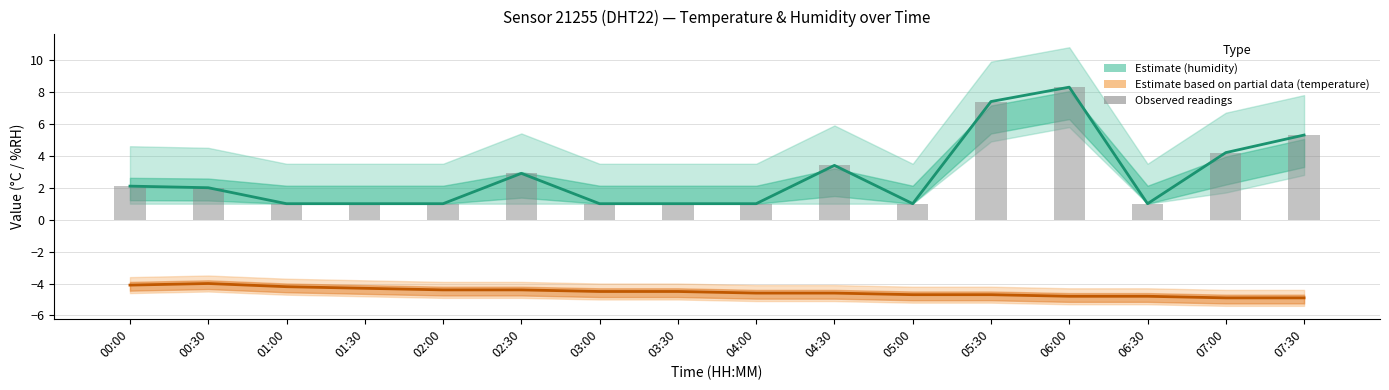

What is the difference between the maximum and minimum values in the Humidity readings series?

7.3